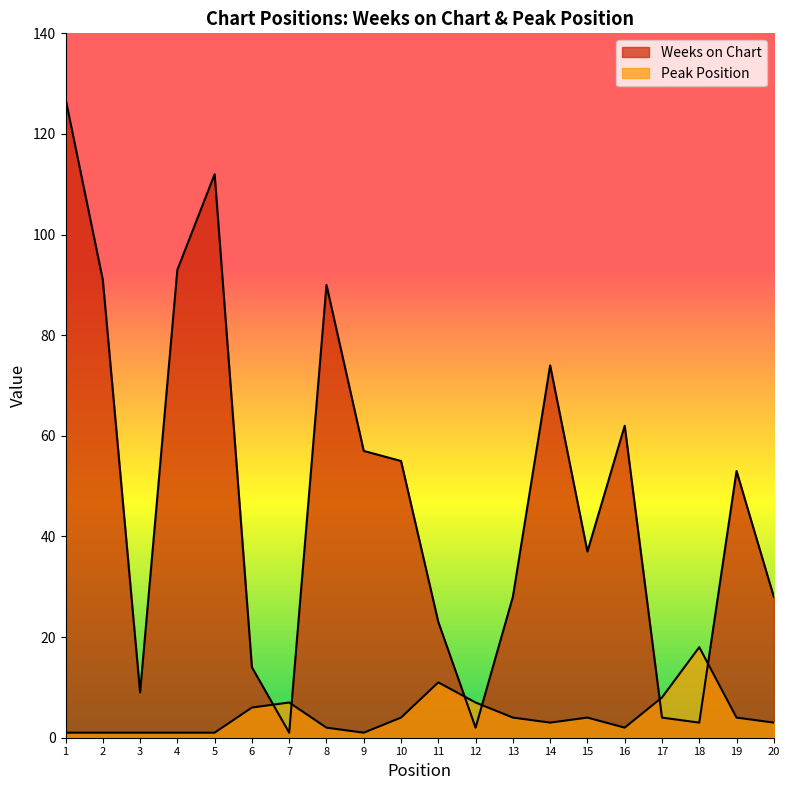

What are all the series names shown in the legend?

Weeks on Chart, Peak Position